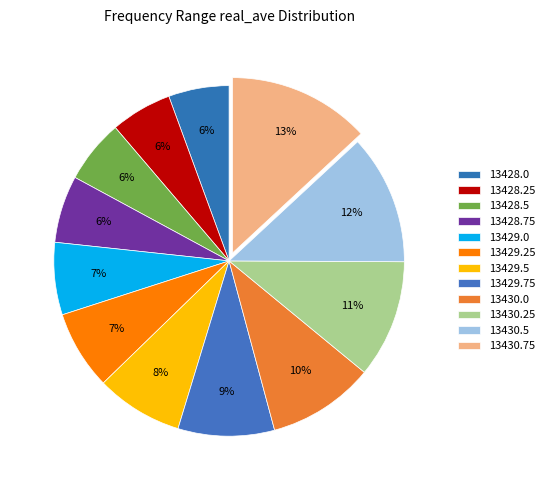

What portion of the pie excludes 13429.25?

92.7%